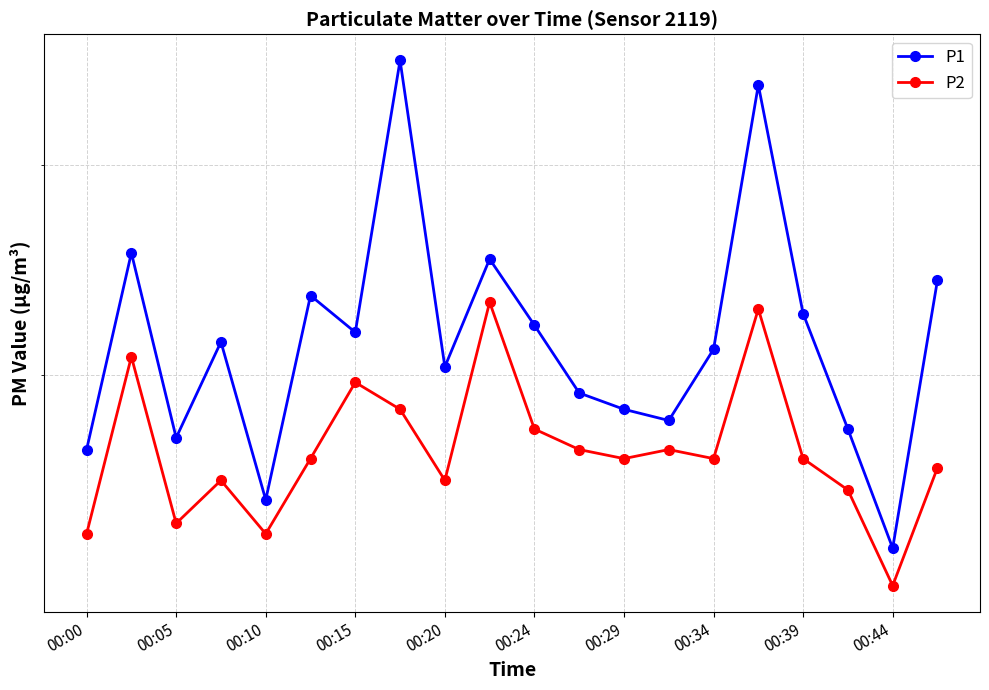

What is the sum of the P1 values at 10 and 15?

5.7